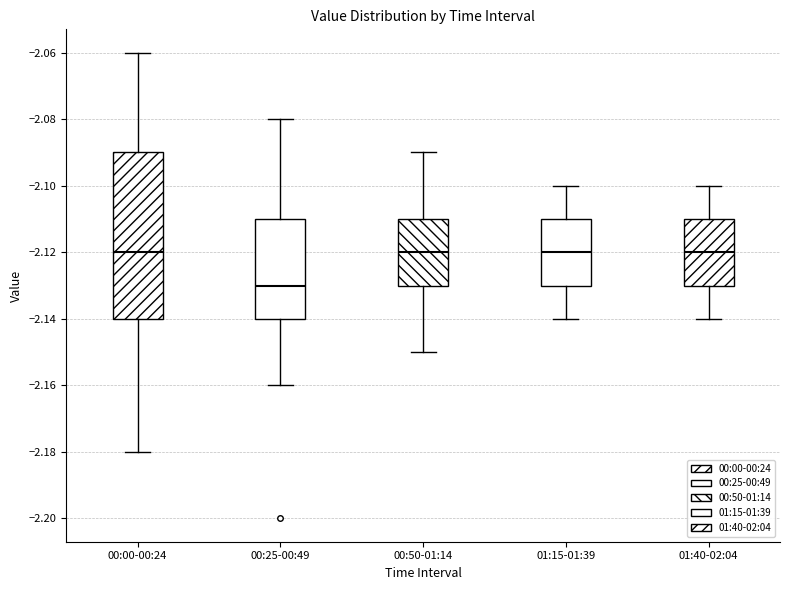

Reading left to right, transcribe this box plot: for each box, give where its median line is, the range the box spans, and where its two whiskers end, as read against the y-axis. The values are not printed on the chart, so give them approximately, as read against the axis.

00:00-00:24: median -2.12, box -2.14 to -2.09, whiskers -2.18 to -2.06
00:25-00:49: median -2.13, box -2.14 to -2.11, whiskers -2.16 to -2.08
00:50-01:14: median -2.12, box -2.13 to -2.11, whiskers -2.15 to -2.09
01:15-01:39: median -2.12, box -2.13 to -2.11, whiskers -2.14 to -2.10
01:40-02:04: median -2.12, box -2.13 to -2.11, whiskers -2.14 to -2.10